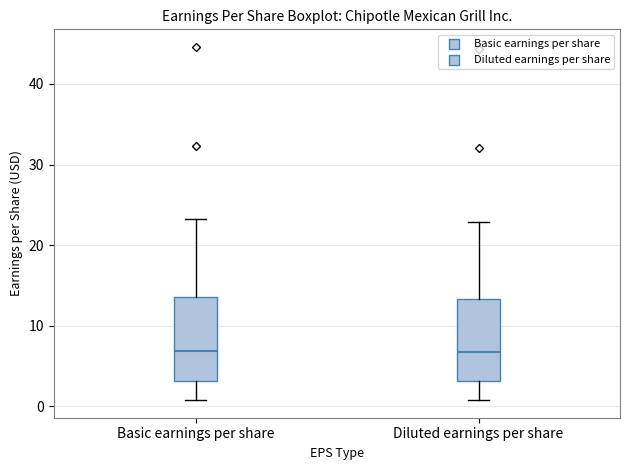

Reading left to right, transcribe this box plot: for each box, give where its median line is, the range the box spans, and where its two whiskers end, as read against the y-axis. The values are not printed on the chart, so give them approximately, as read against the axis.

Basic earnings per share: median 7, box 3 to 14, whiskers 1 to 23
Diluted earnings per share: median 7, box 3 to 13, whiskers 1 to 23